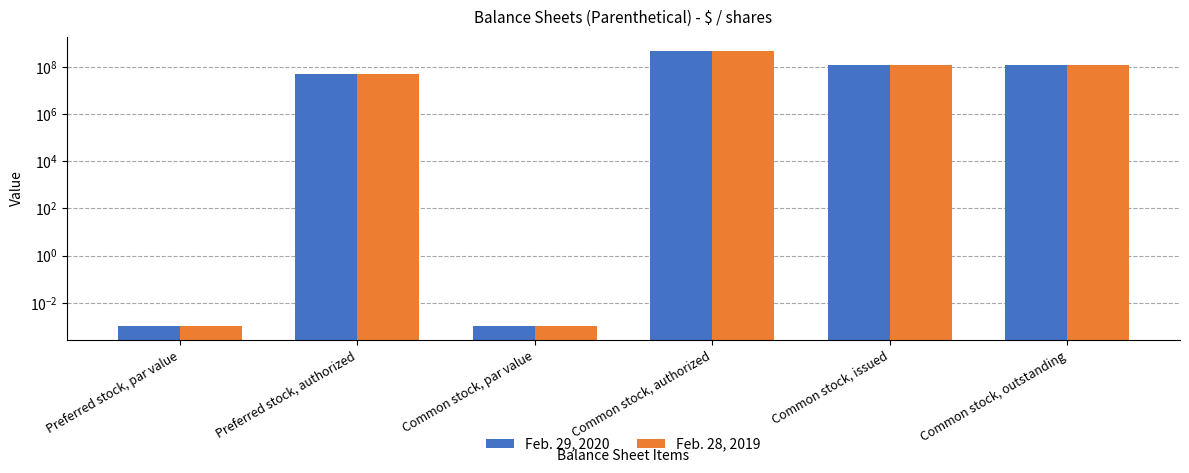

What is the average value of the Feb. 29, 2020 series?

131650000.0